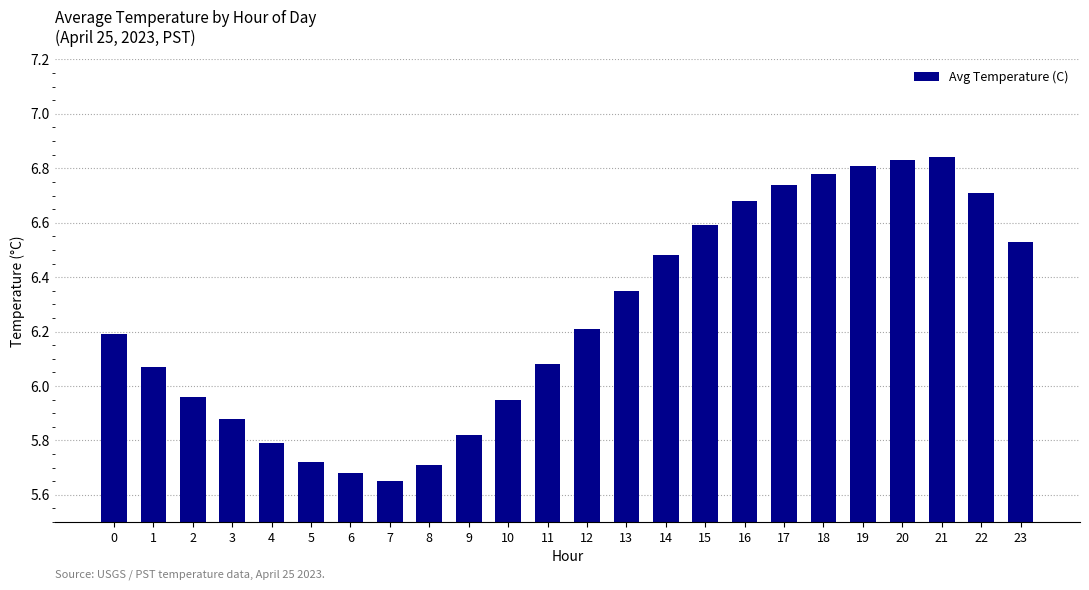

True or false: the data shows 6.6 at 15.

True